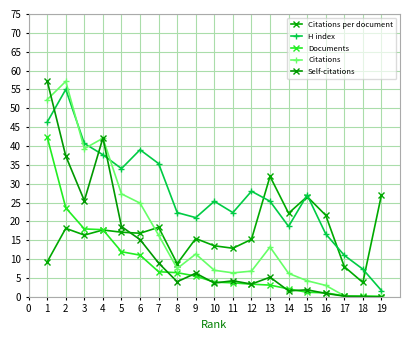

True or false: H index and Self-citations cross at least once.

True